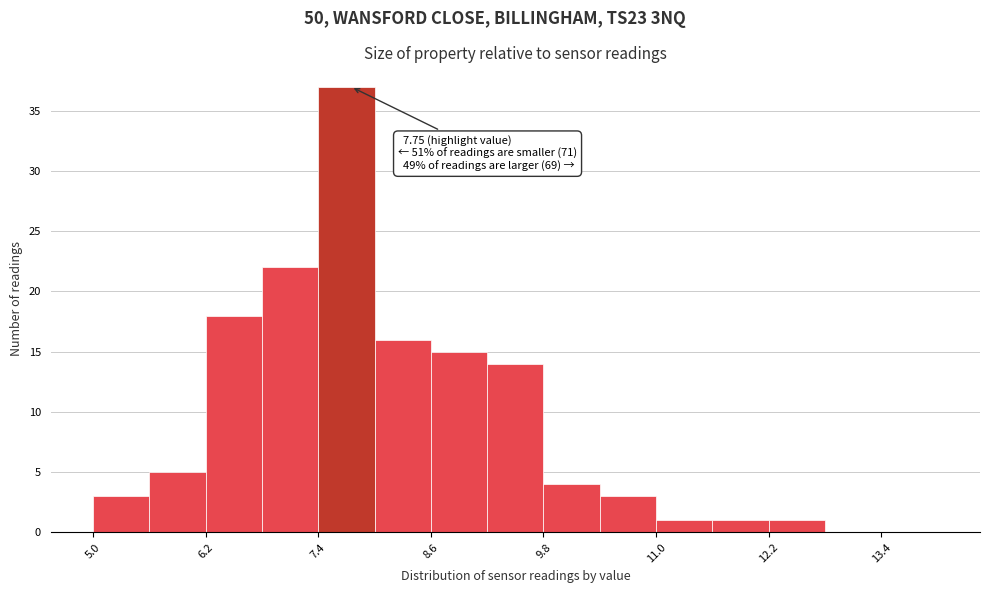

Read against the x-axis, roughly where is the centre of the tallest bar?

7.8